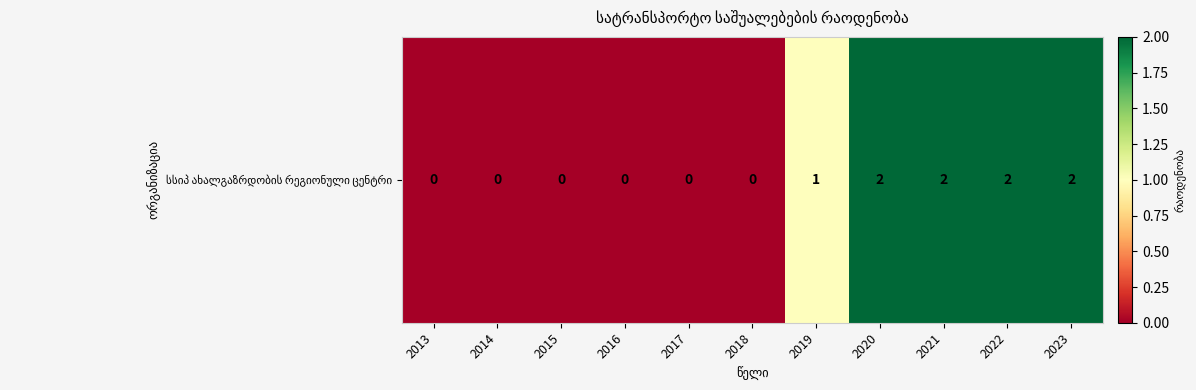

Reading right to left, list all the values displayed in this chart.

2	2	2	2	1	0	0	0	0	0	0